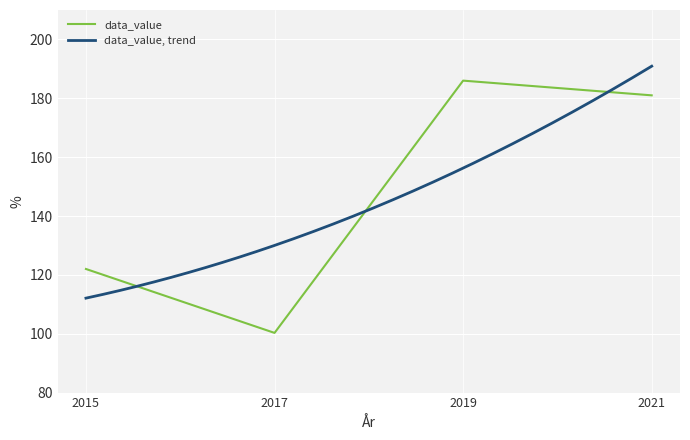

What is the difference between the maximum and minimum values?

85.7